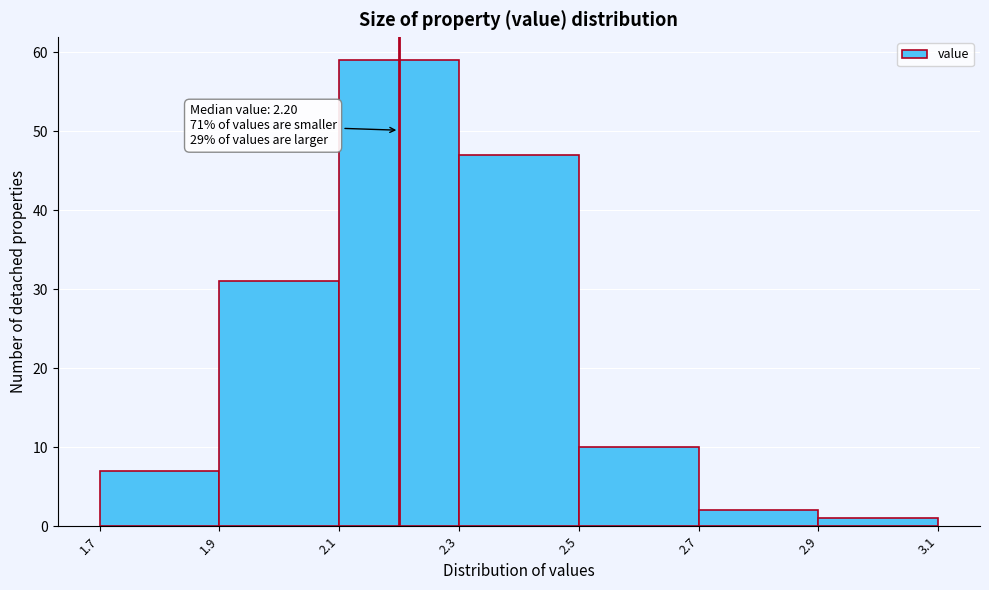

Which range on the x-axis has the tallest bar?

2.1 to 2.3